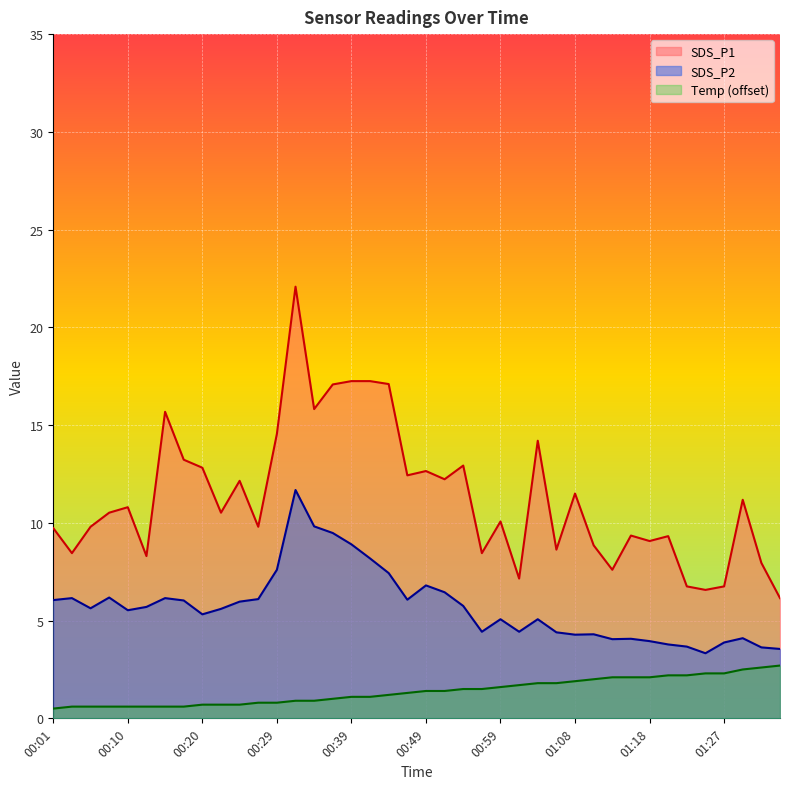

What is the value of the SDS_P2 point at the 28th from the left?

4.4